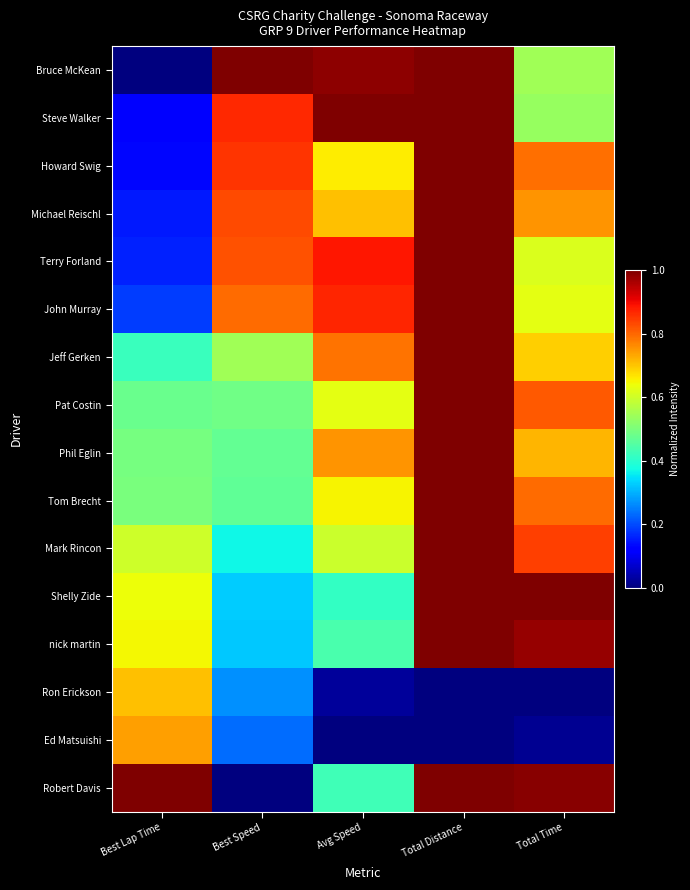

At which category is the sum across all series the highest?

Total Distance